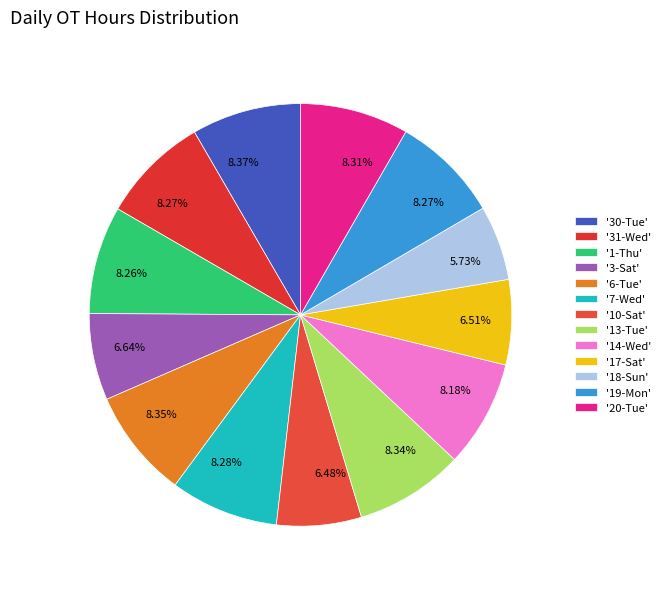

Count the number of slices in the pie.

13